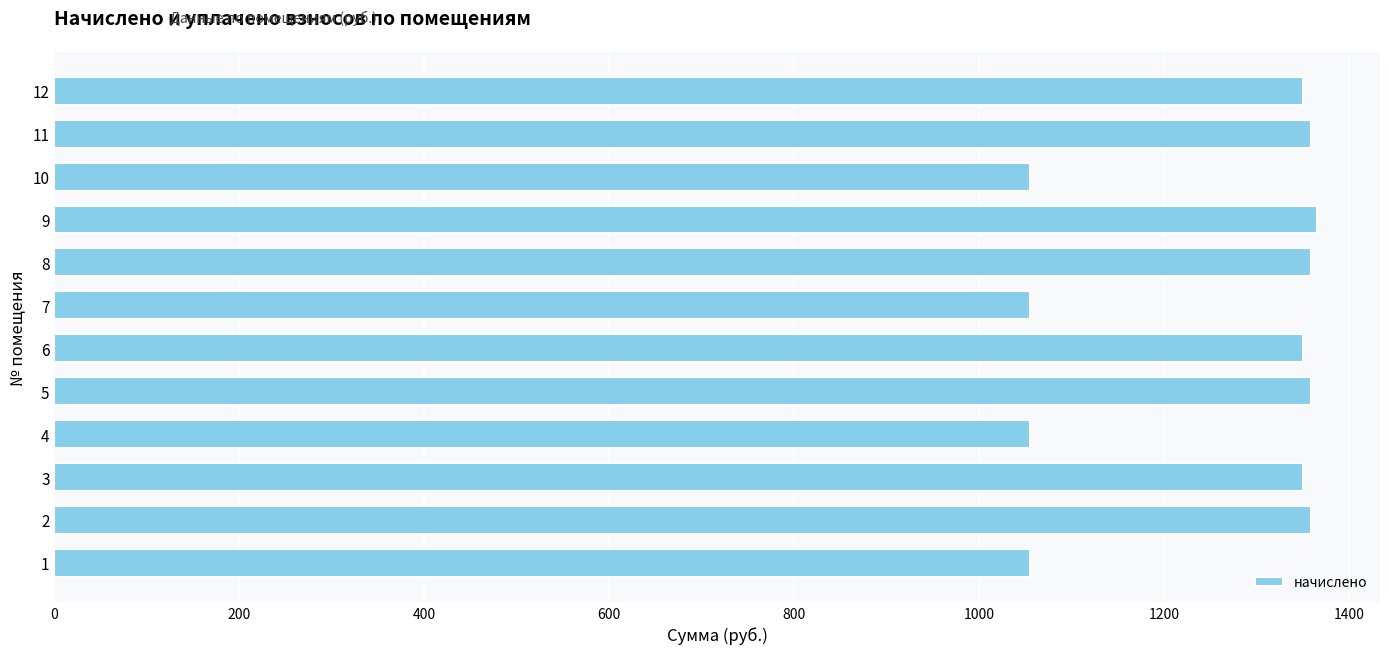

How many bars are there in total?

12